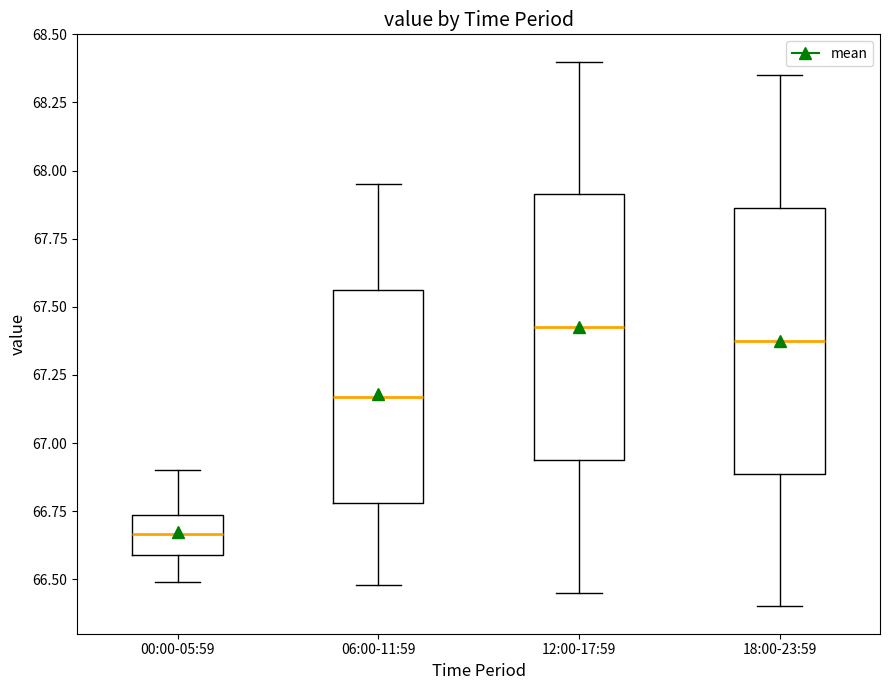

Which box has the lowest median line?

00:00-05:59